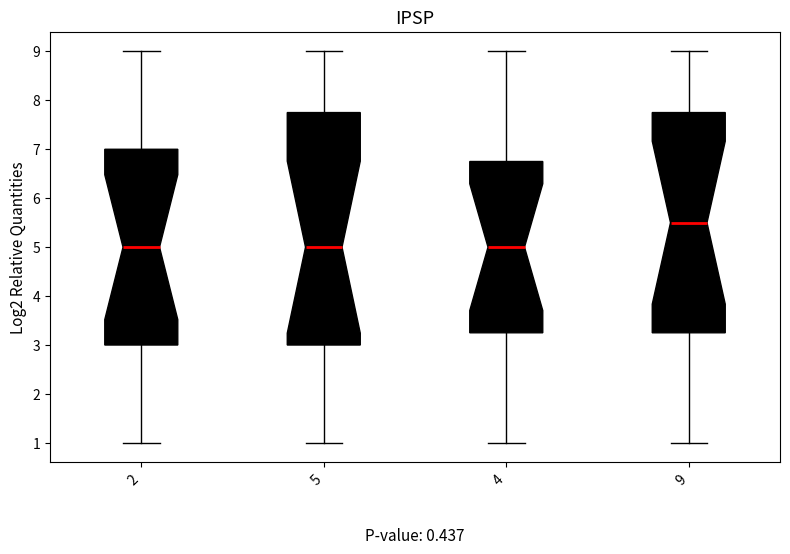

Reading left to right, read every box against the y-axis: the position of its median line, the range the box covers, and the ends of its whiskers. The values are not printed on the chart, so give them approximately, as read against the axis.

2: median 5.0, box 3.0 to 7.0, whiskers 1.0 to 9.0
5: median 5.0, box 3.0 to 7.8, whiskers 1.0 to 9.0
4: median 5.0, box 3.3 to 6.8, whiskers 1.0 to 9.0
9: median 5.5, box 3.3 to 7.8, whiskers 1.0 to 9.0